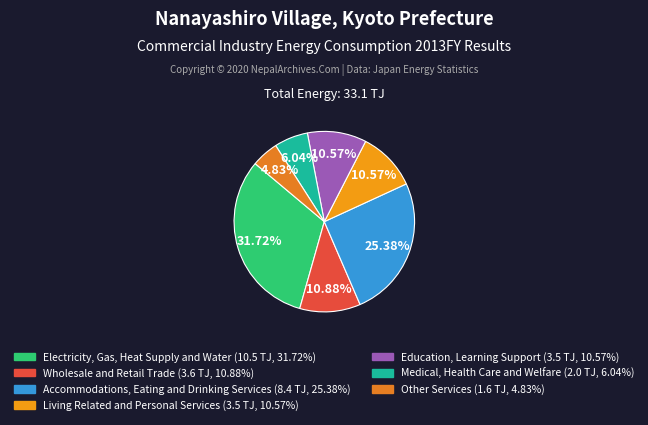

Rank the categories by value from lowest to highest.

Other Services, Medical, Health Care and Welfare, Living Related and Personal Services, Education, Learning Support, Wholesale and Retail Trade, Accommodations, Eating and Drinking Services, Electricity, Gas, Heat Supply and Water